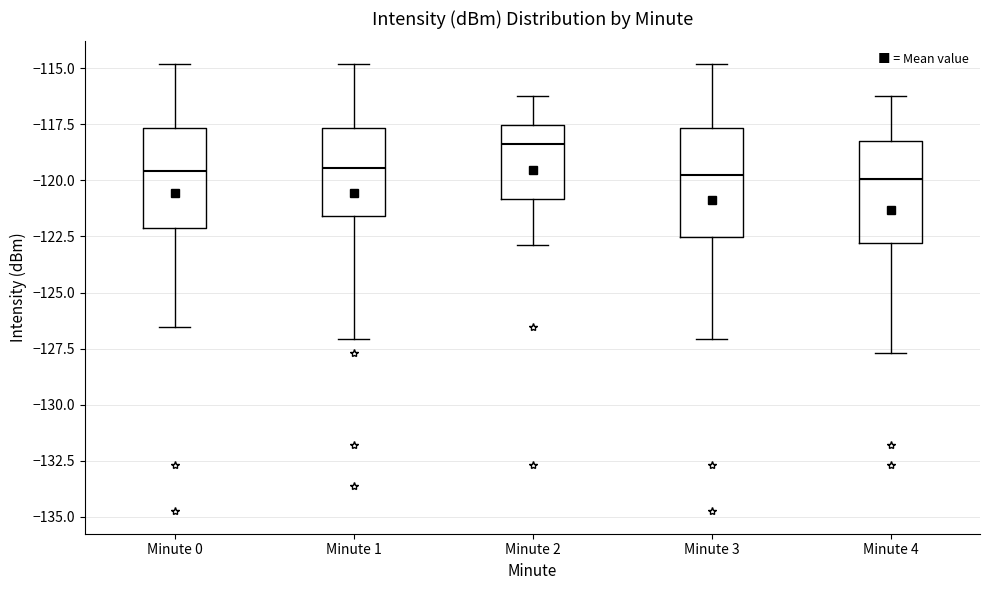

Where does the upper whisker of the box for Minute 3 end on the y-axis? The values are not printed on the chart, so give them approximately, as read against the axis.

-115.0